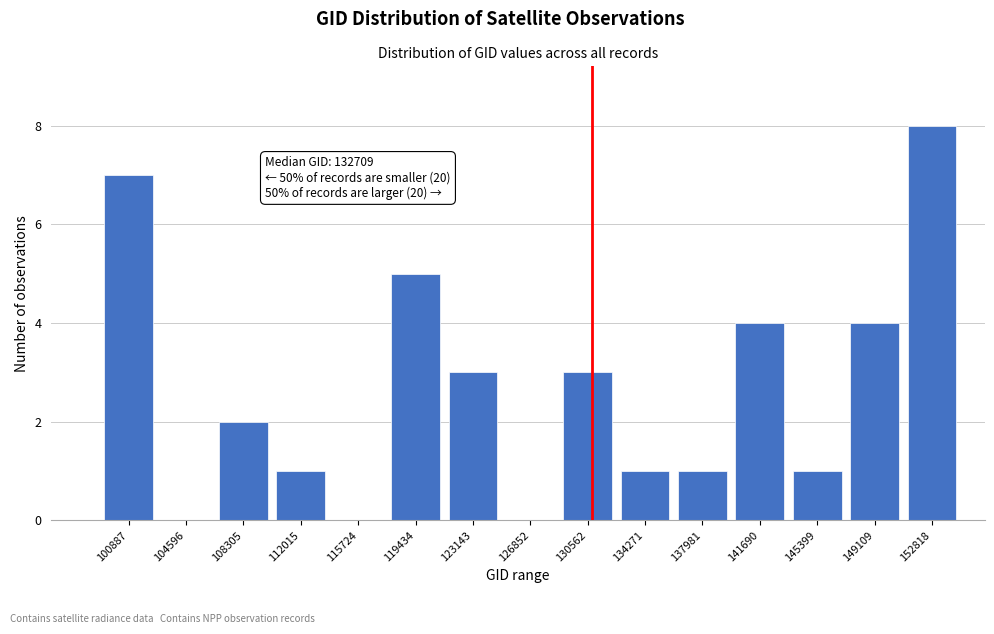

Reading left to right, extract all data points from this chart.

100887=7	104596=0	108305=2	112015=1	115724=0	119434=5	123143=3	126852=0	130562=3	134271=1	137981=1	141690=4	145399=1	149109=4	152818=8